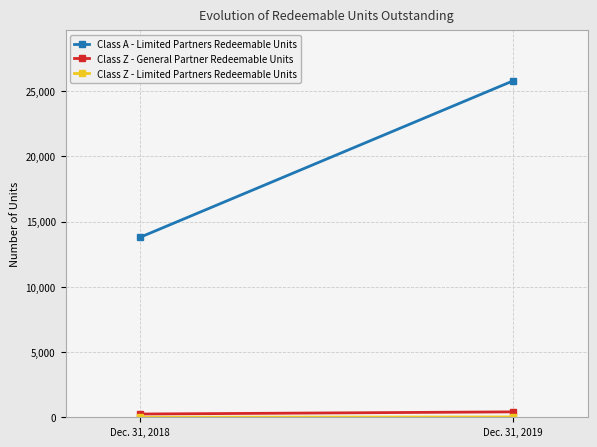

What is the greatest value displayed?

25797.7